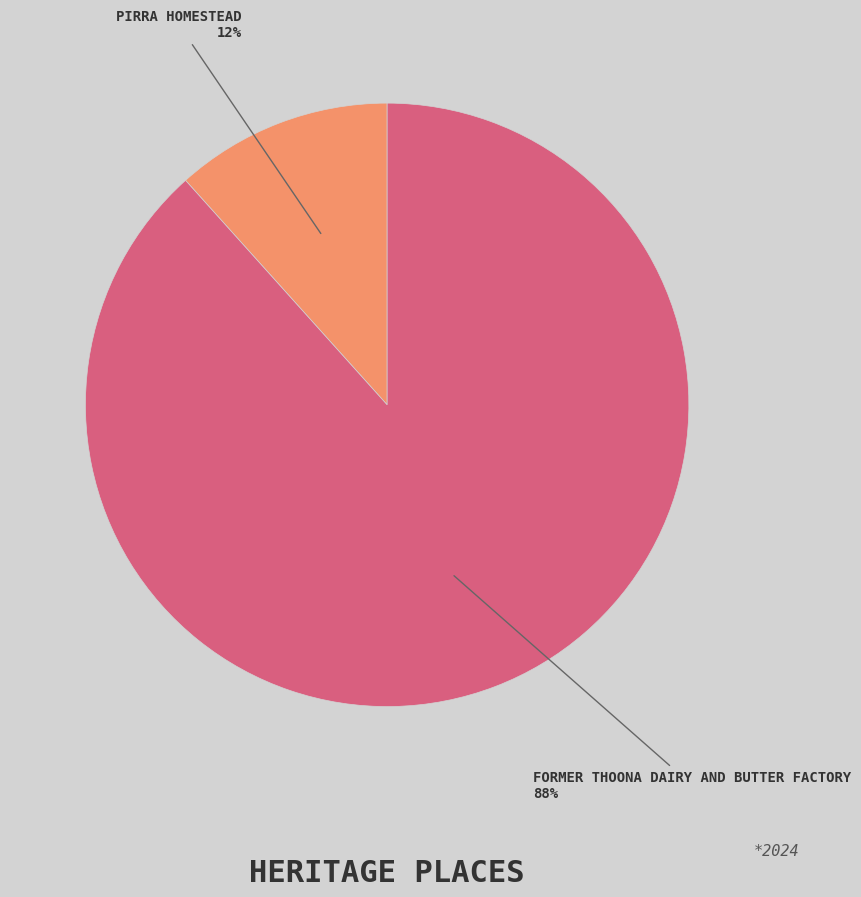

What is the smallest slice in the pie chart?

PIRRA HOMESTEAD